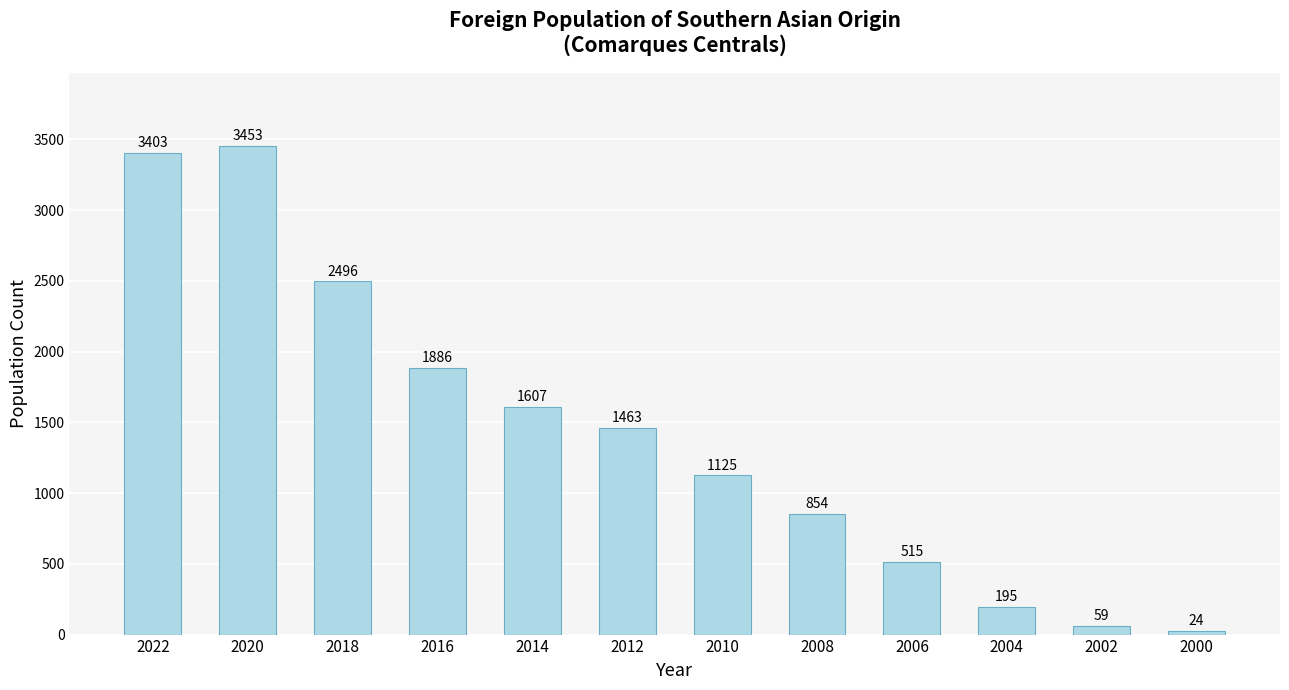

How many bars are there in total?

12